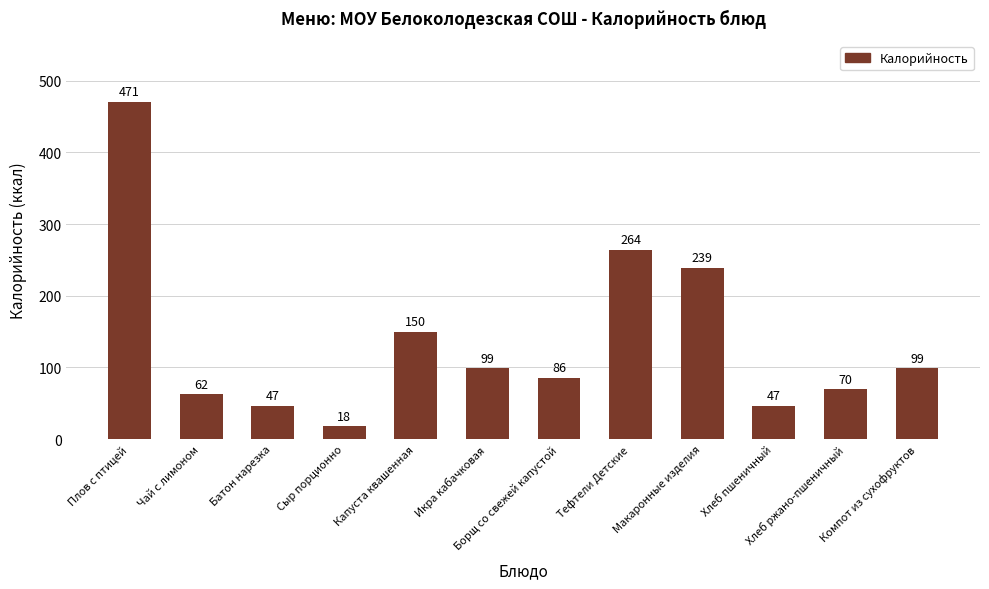

How many data points are less than 98?

6